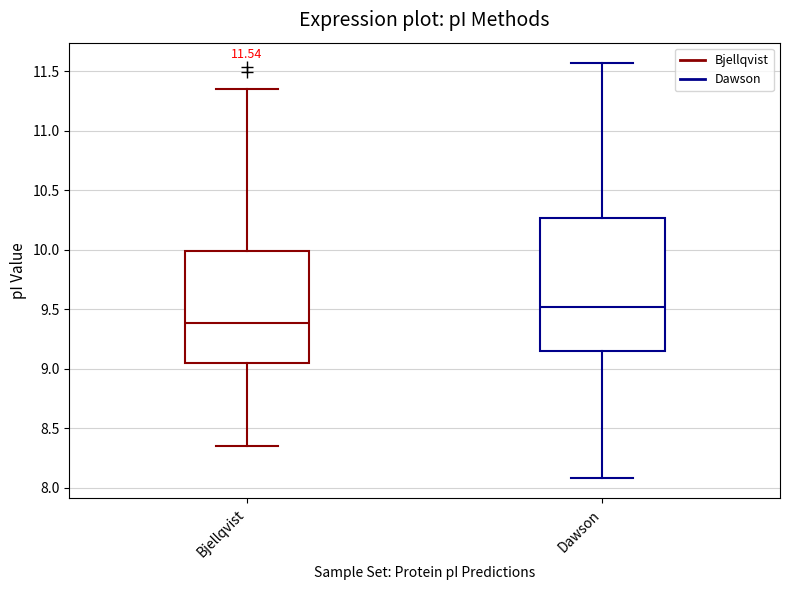

Which box's median line is the lowest?

Bjellqvist